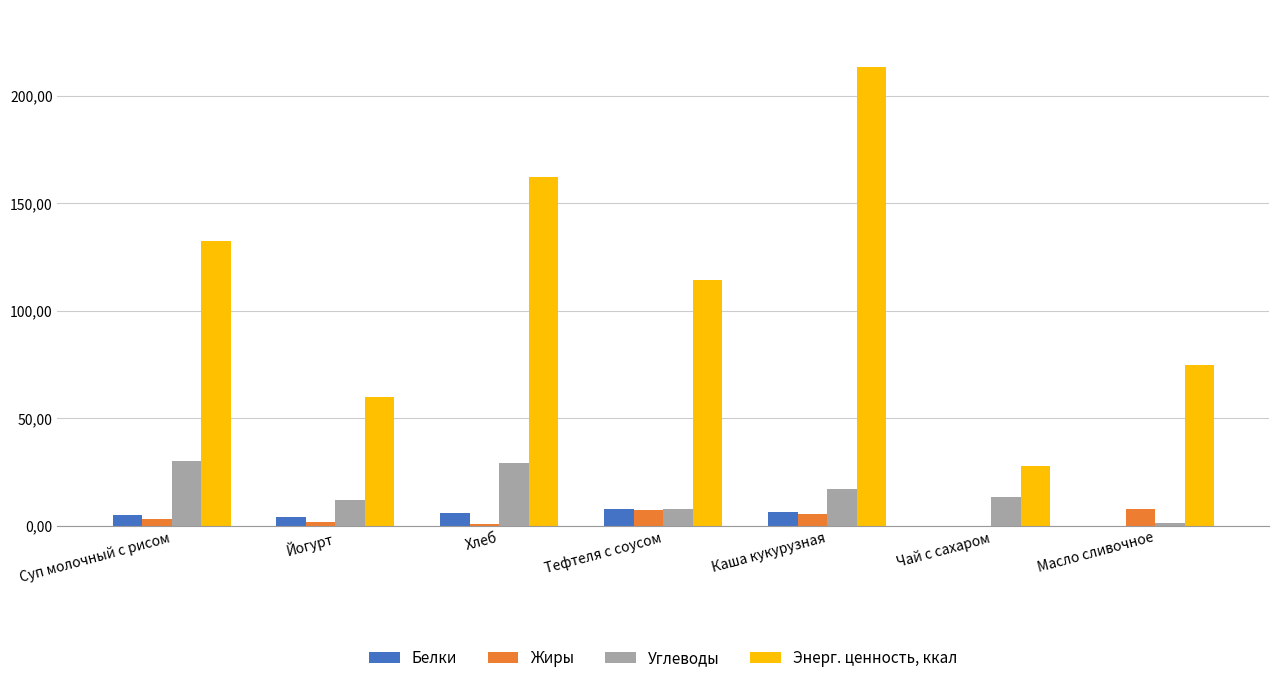

What is the total value across all series at Чай с сахаром?

41.5